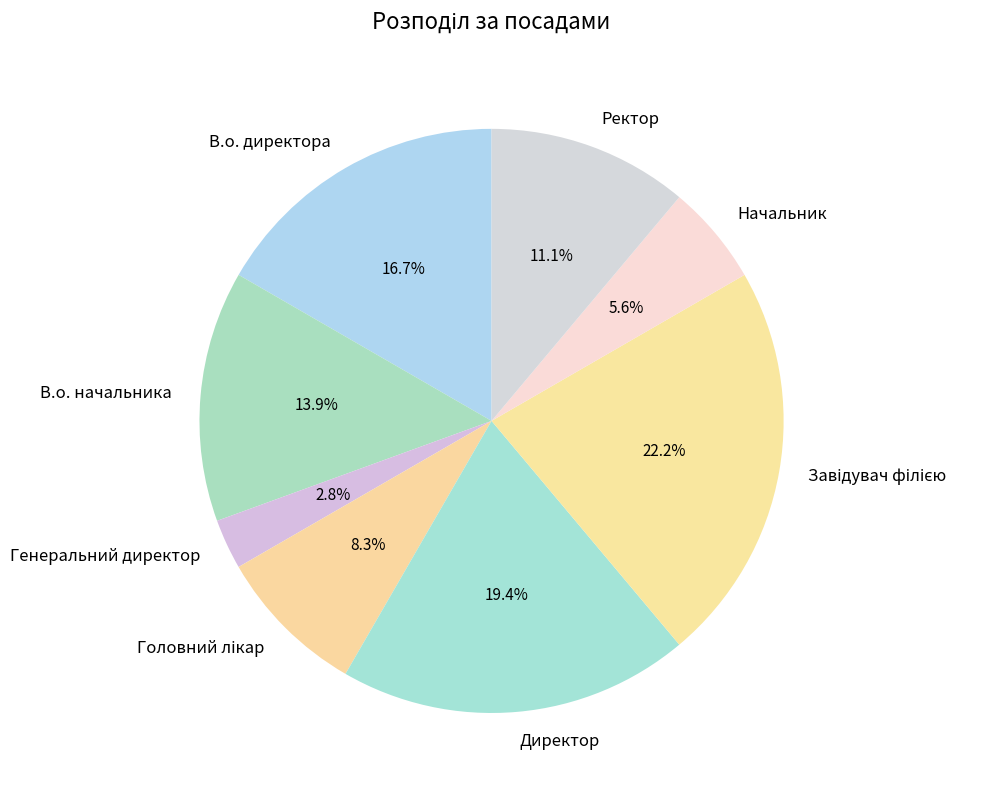

How many segments does this pie chart have?

8